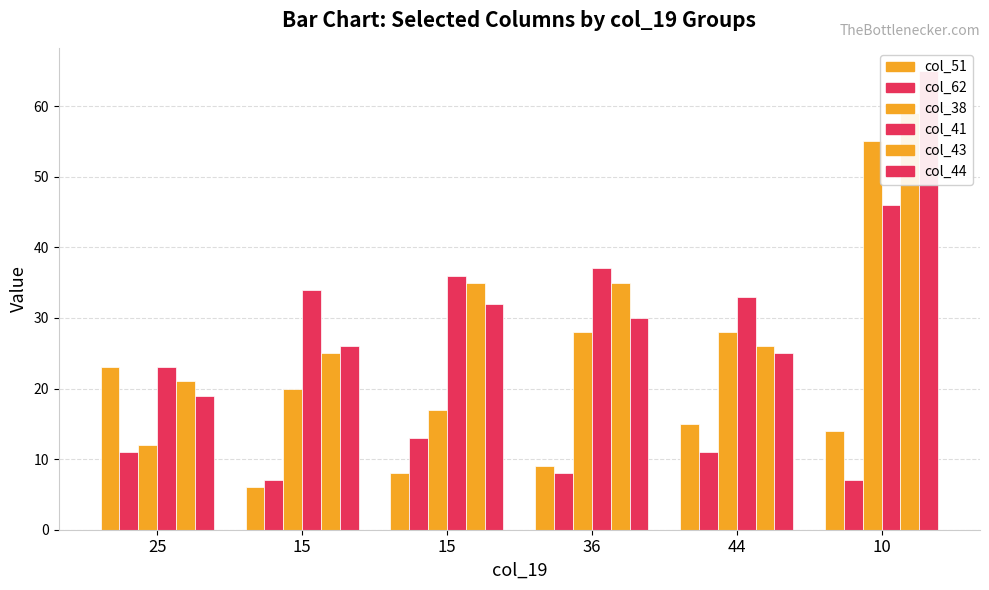

What is the maximum value for col_41?

46